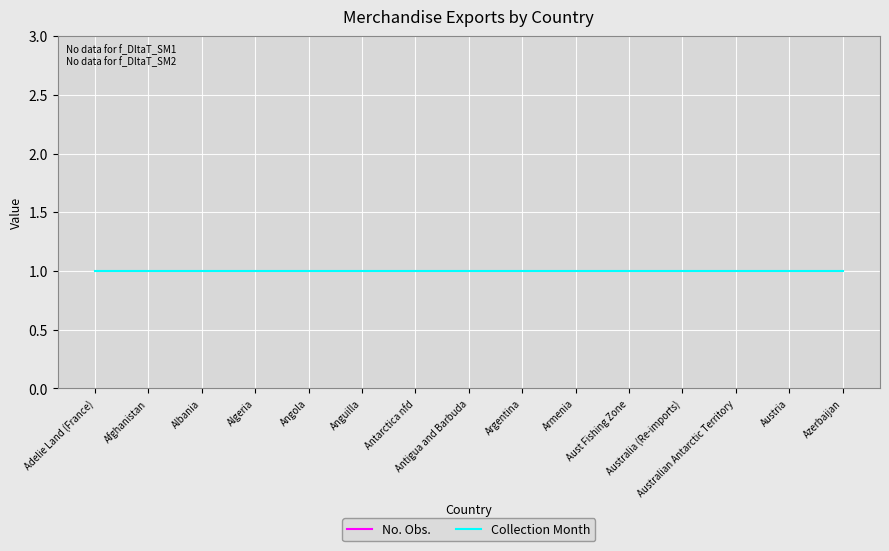

True or false: No. Obs. has more than 2 points higher than both neighbors.

False